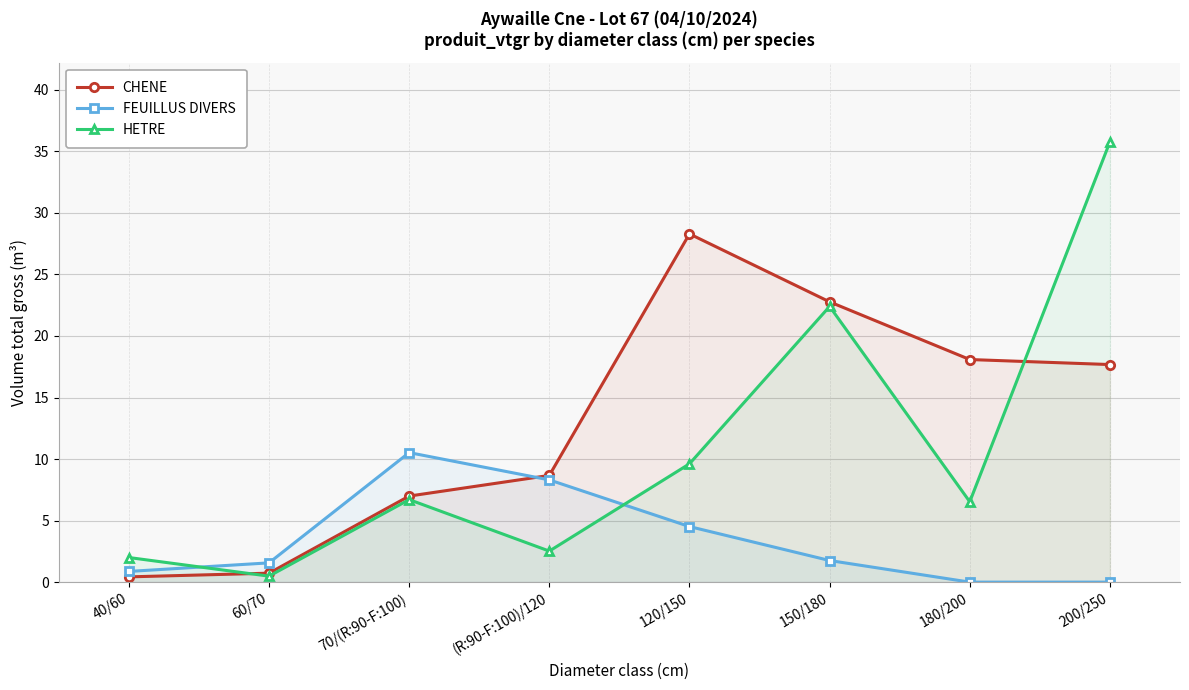

At 120/150, list the series in order from smallest to largest.

FEUILLUS DIVERS, HETRE, CHENE